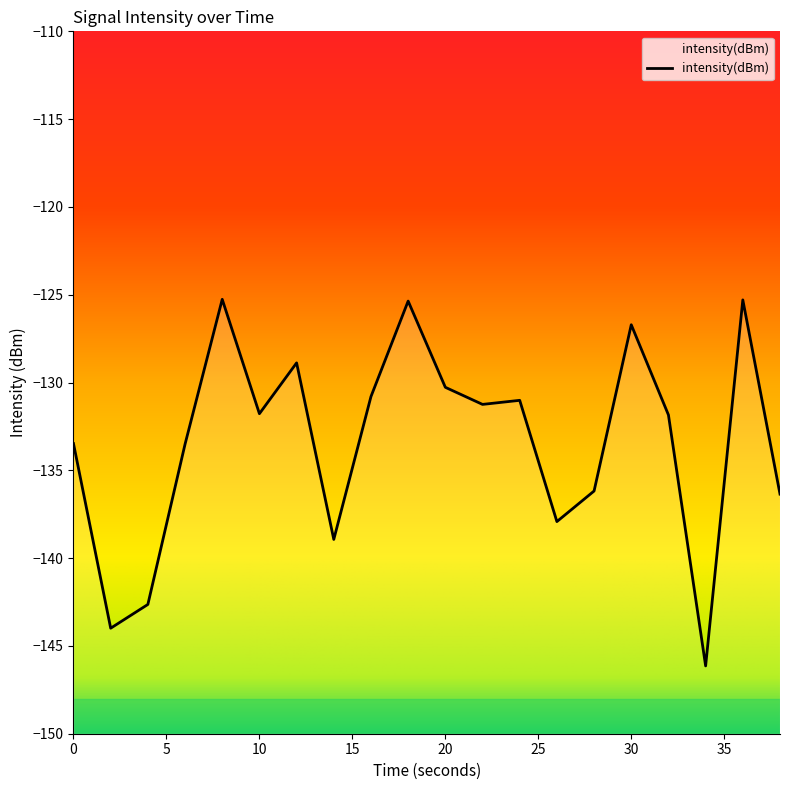

At which category does the chart reach its minimum across all series?

34